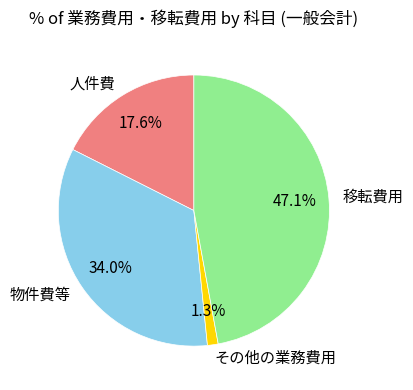

Rank the categories by value from highest to lowest.

移転費用, 物件費等, 人件費, その他の業務費用